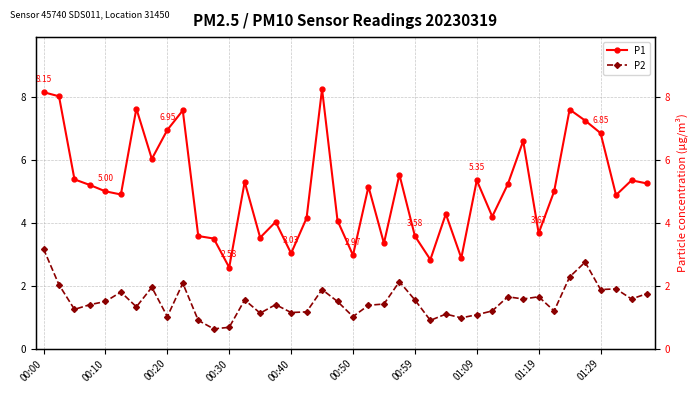

True or false: P1 has more than 0 points higher than both neighbors.

True